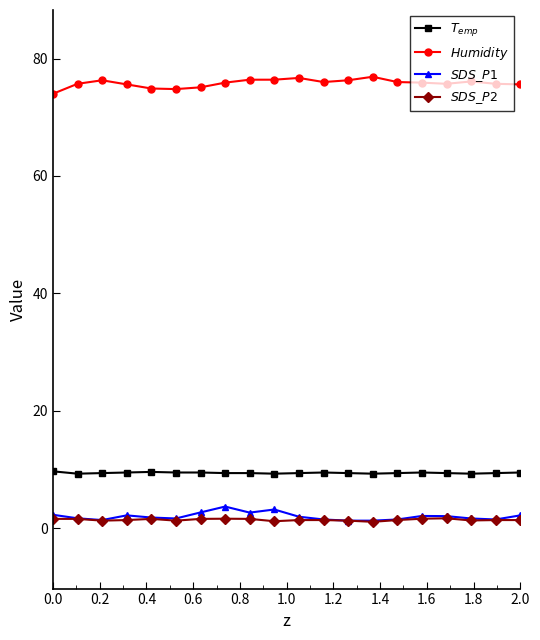

What is the lowest value of the $SDS\_P1$ series?

1.3